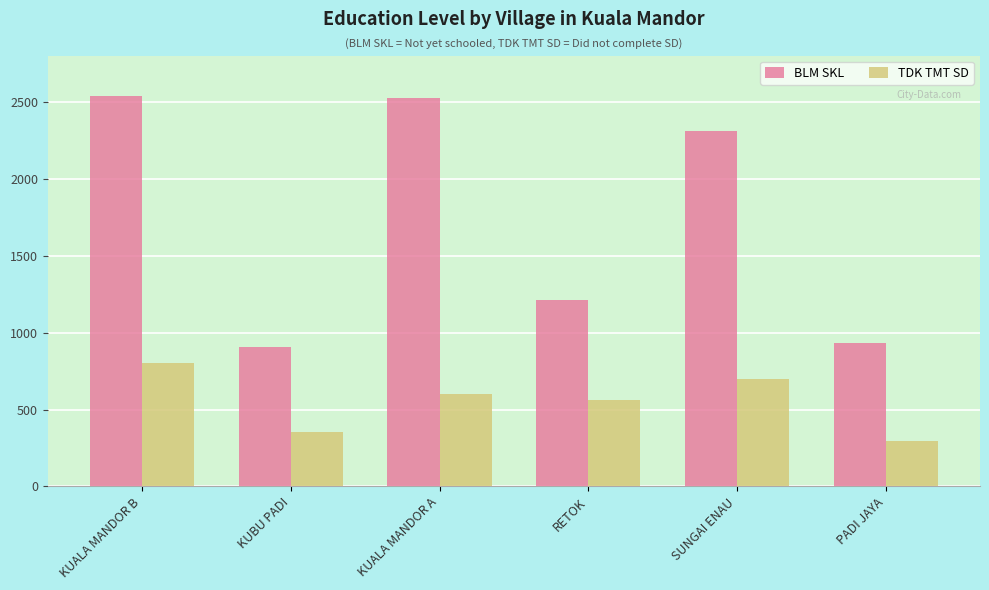

How many values in the BLM SKL series are below 2309?

3